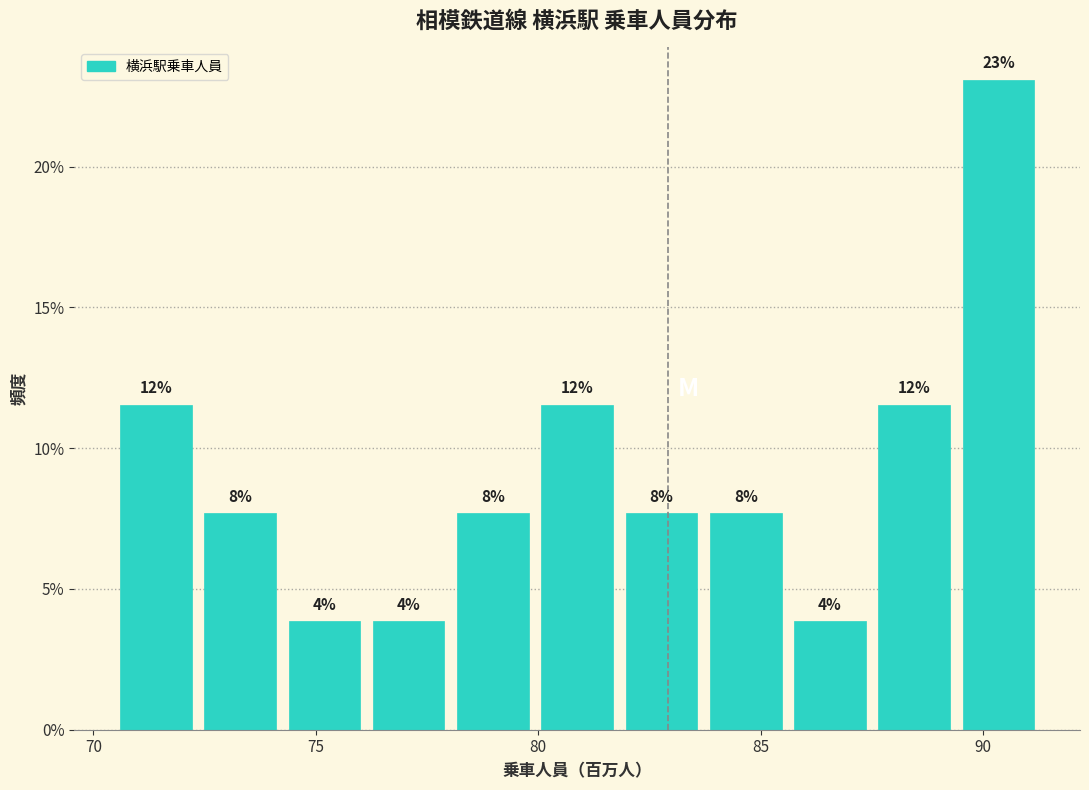

Read against the x-axis, roughly where is the centre of the tallest bar?

90.5